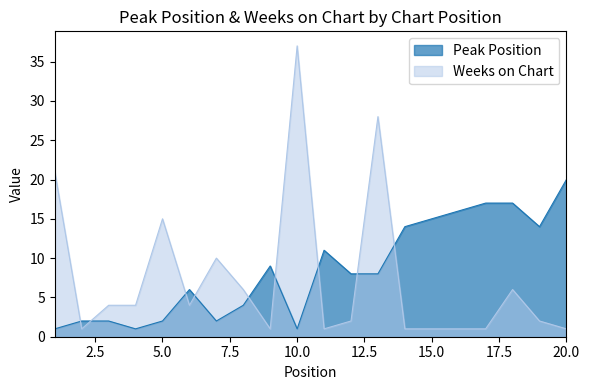

What is the sum of the Peak Position values at 14 and 13?

22